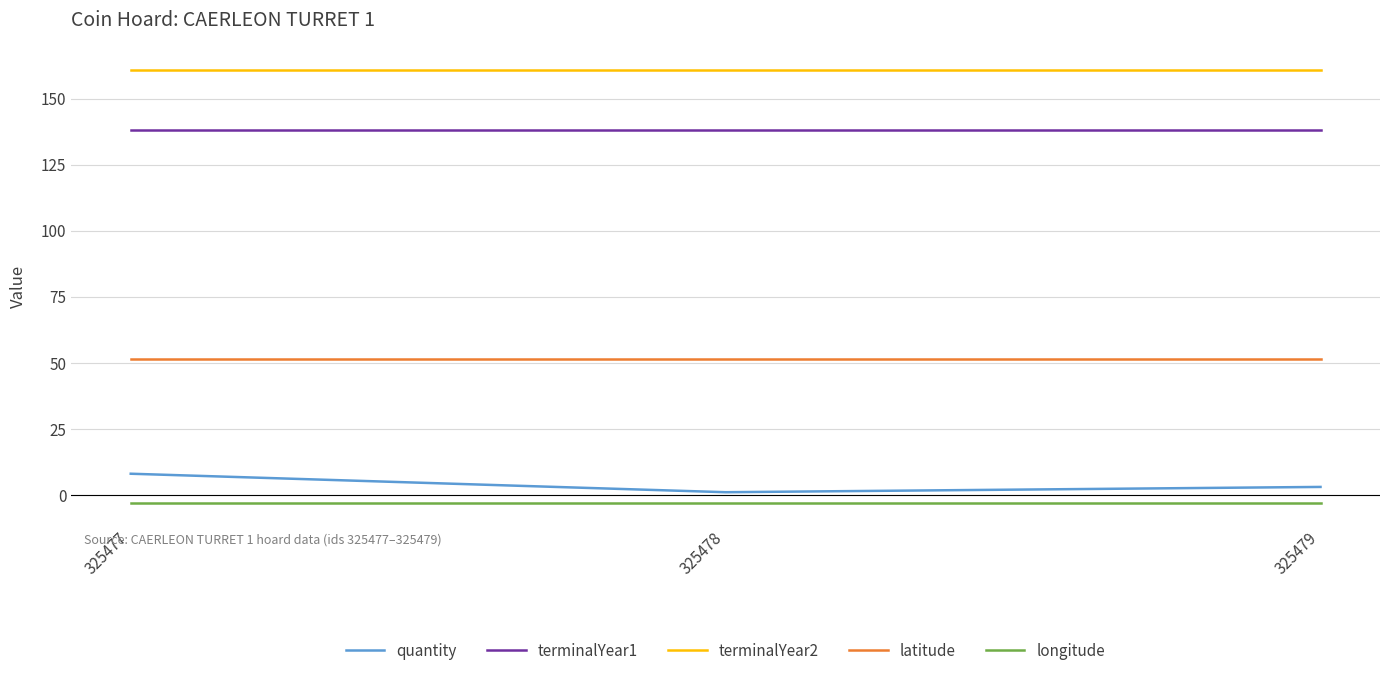

What is the highest value of the latitude series?

51.6